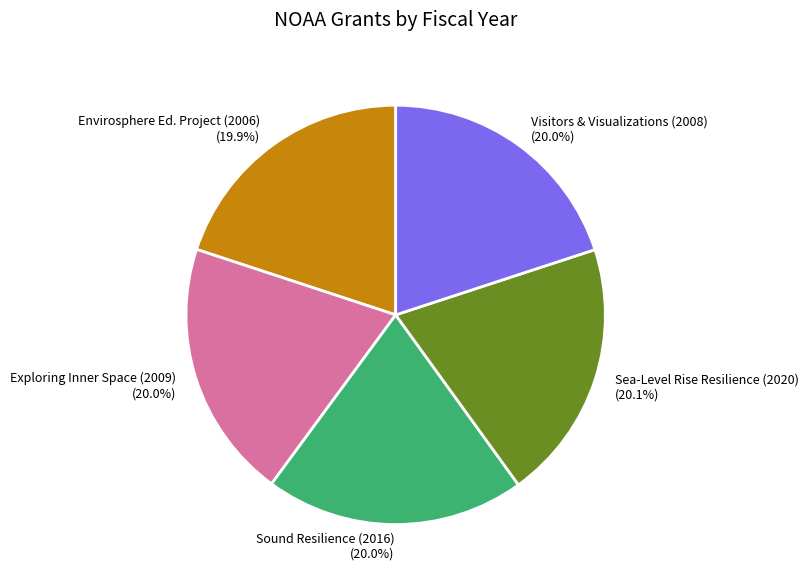

Does any single category account for the majority?

No